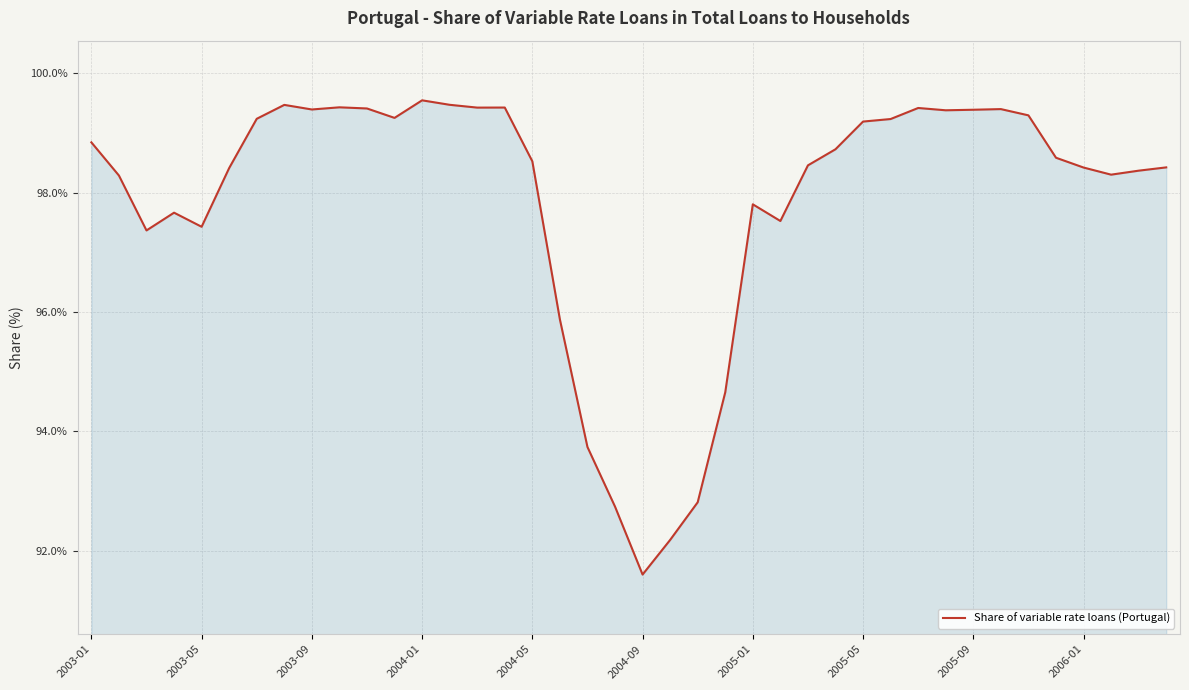

What is the difference between the maximum and minimum values?

7.9